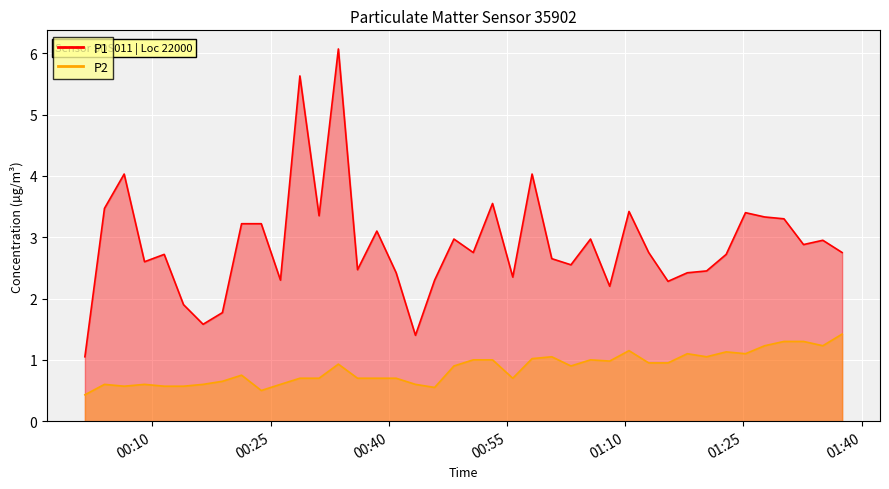

Which series has the widest spread of values?

P1